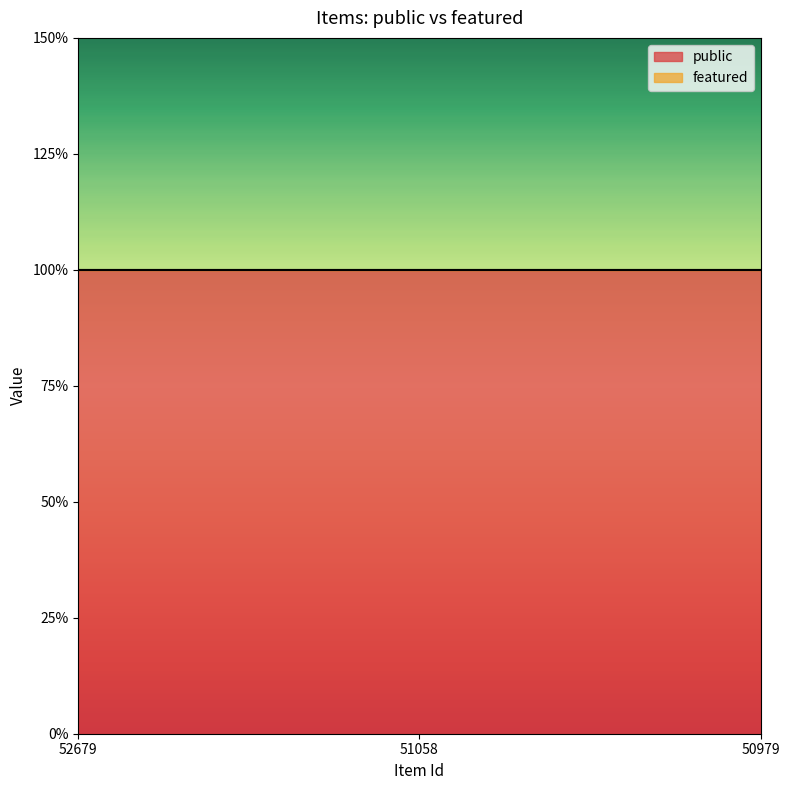

Does the chart display data point markers on the line(s)?

No